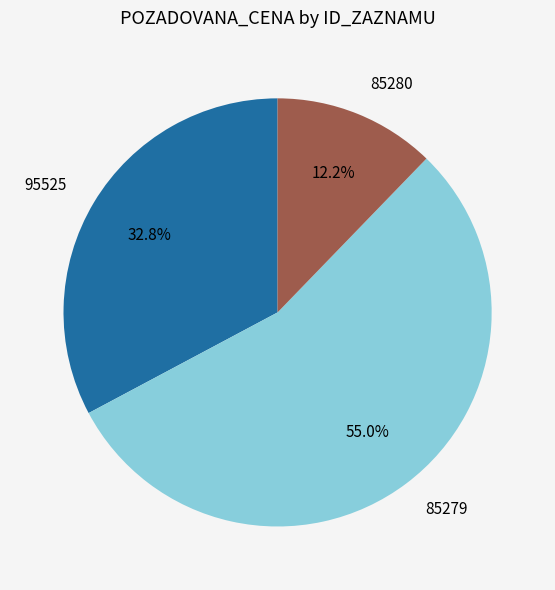

Which category has the smallest portion of the pie?

85280